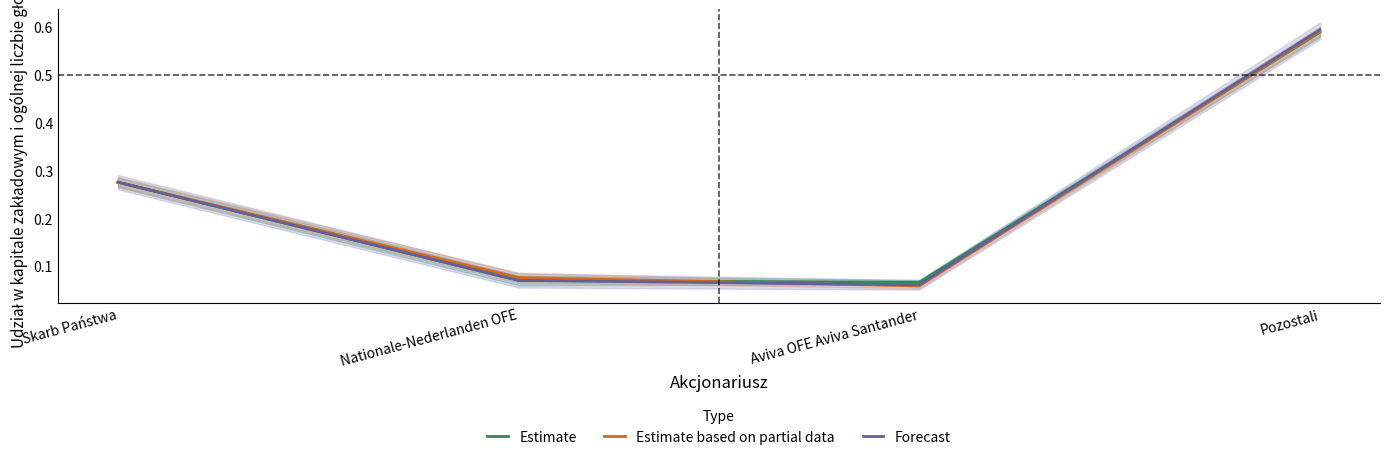

True or false: Estimate based on partial data has a value of 0.6 at Pozostali.

True